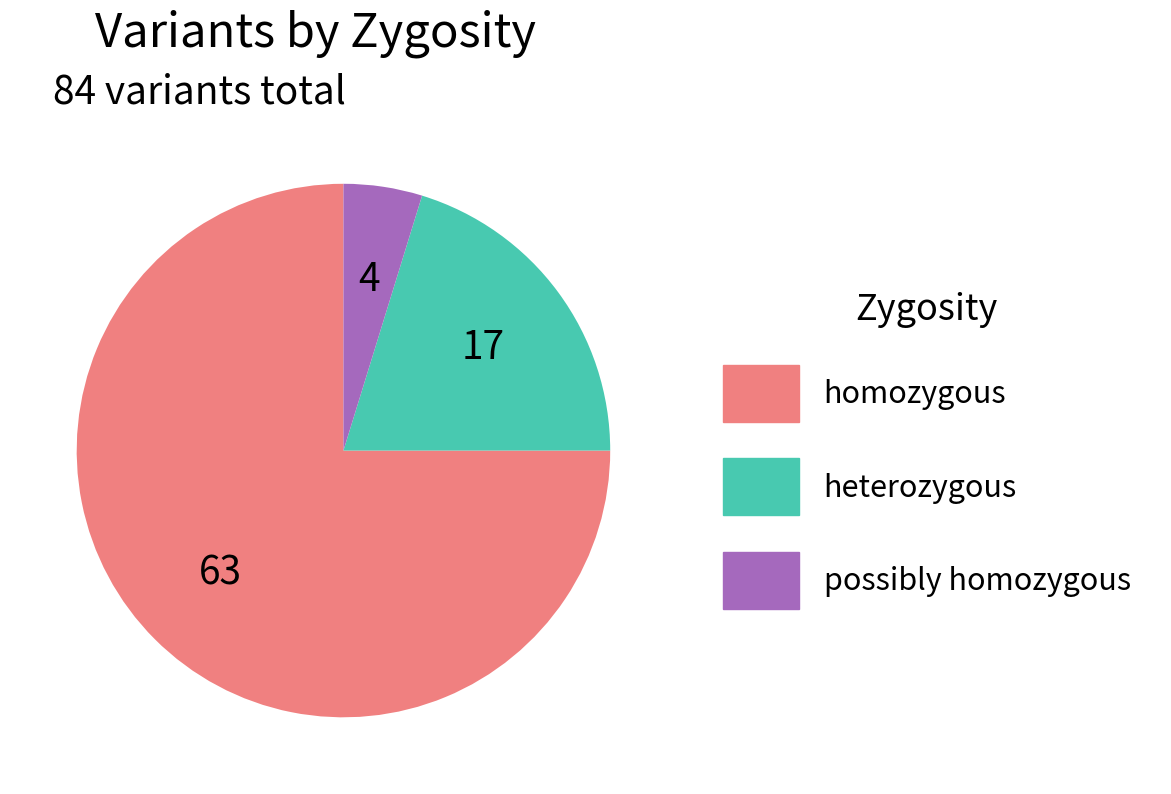

What is the smallest slice in the pie chart?

possibly homozygous